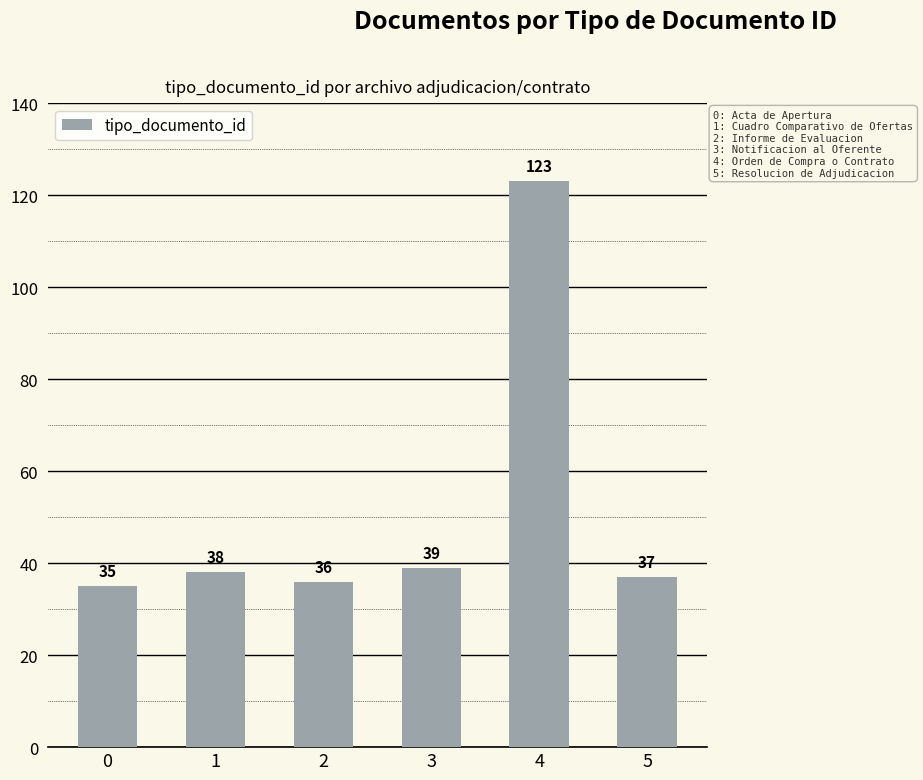

How many distinct data groups are displayed?

1